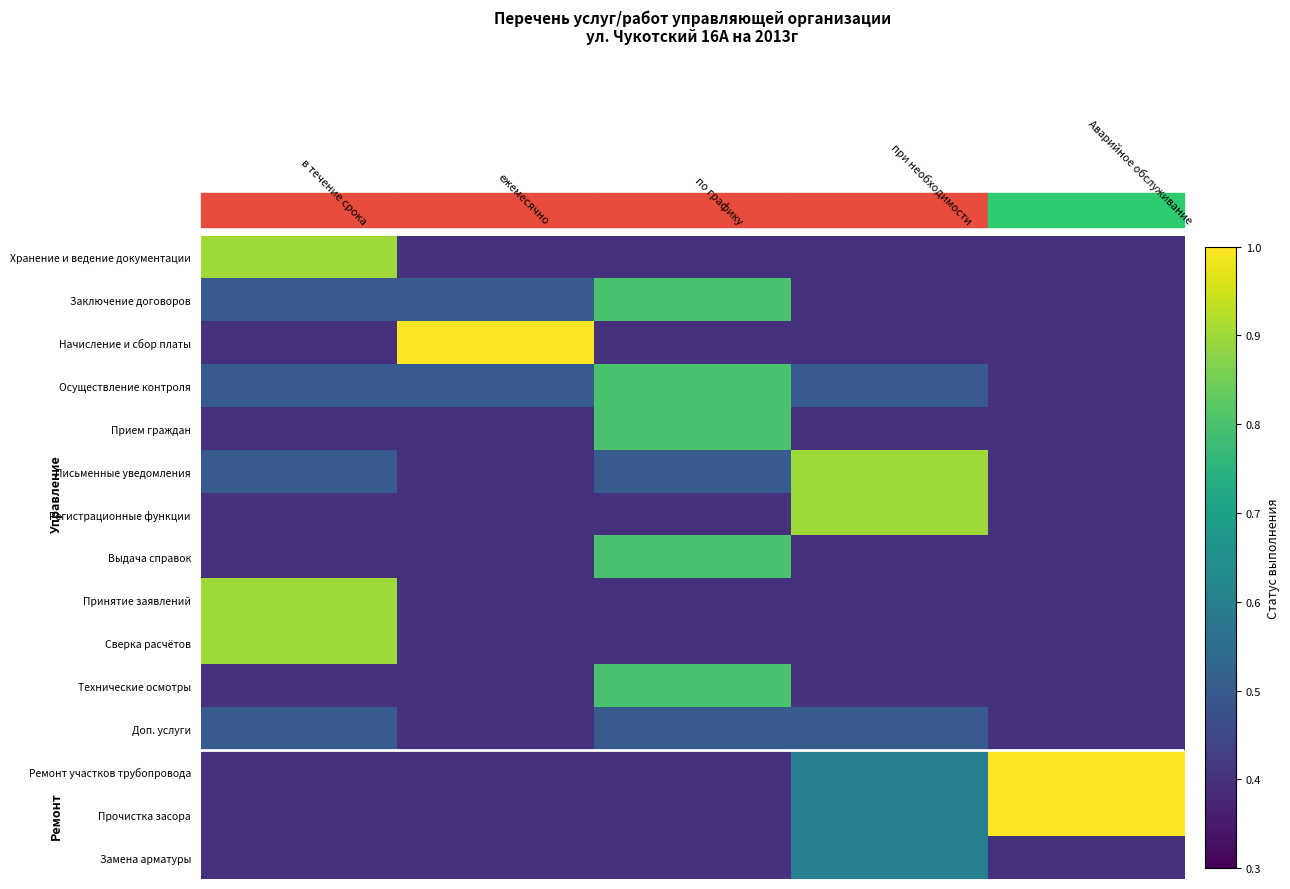

What is the minimum value shown in the chart?

0.4